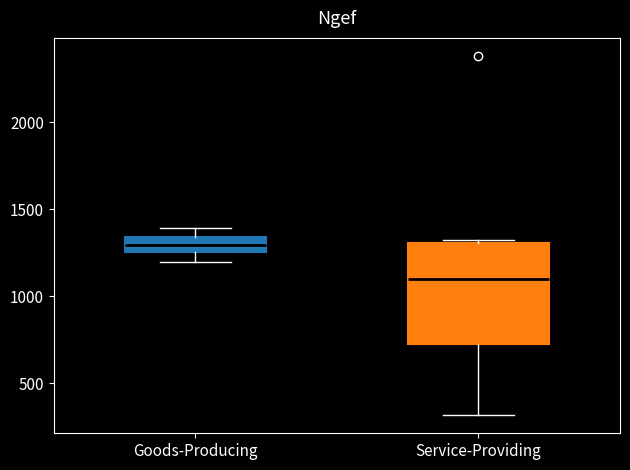

Reading left to right, read every box against the y-axis: the position of its median line, the range the box covers, and the ends of its whiskers. The values are not printed on the chart, so give them approximately, as read against the axis.

Goods-Producing: median 1300, box 1250 to 1350, whiskers 1200 to 1400
Service-Providing: median 1100, box 750 to 1300, whiskers 300 to 1300 (just above the box's upper edge)